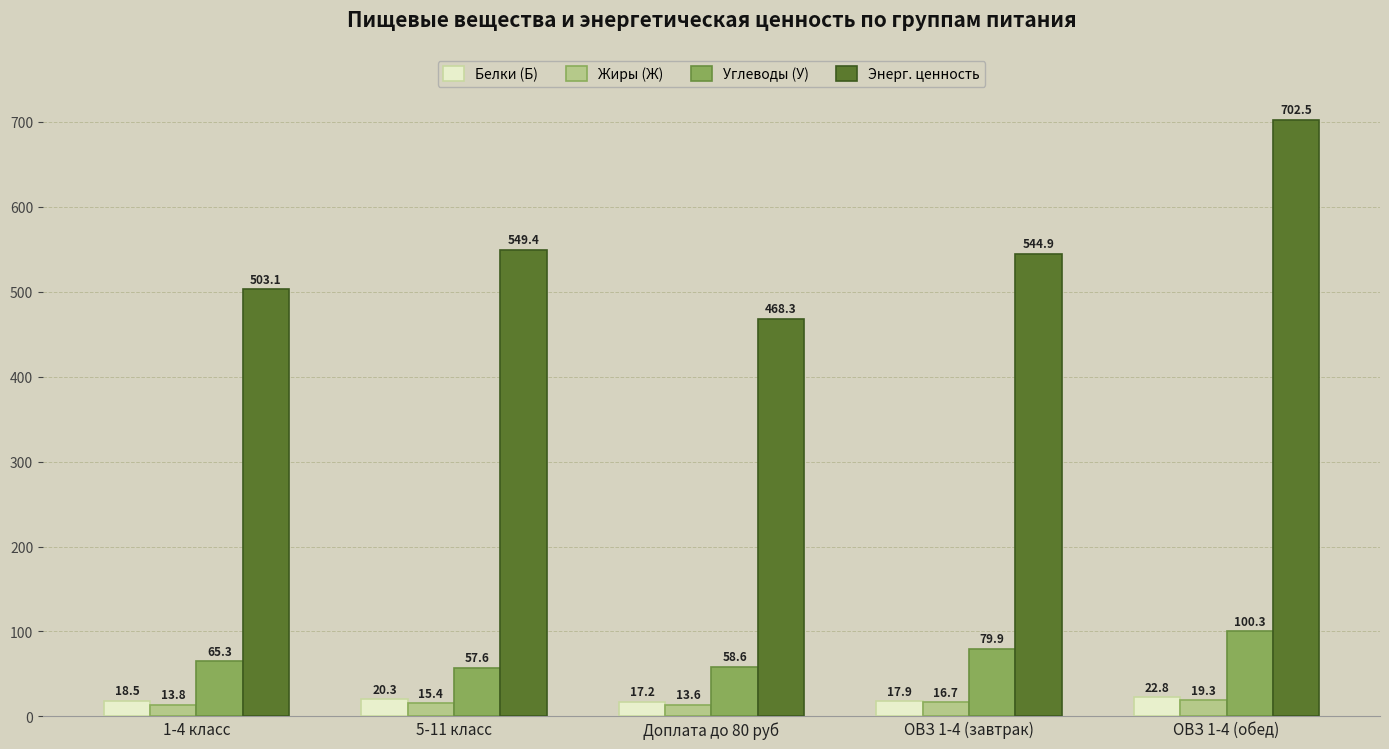

What value does the Жиры (Ж) series have at Доплата до 80 руб?

13.6